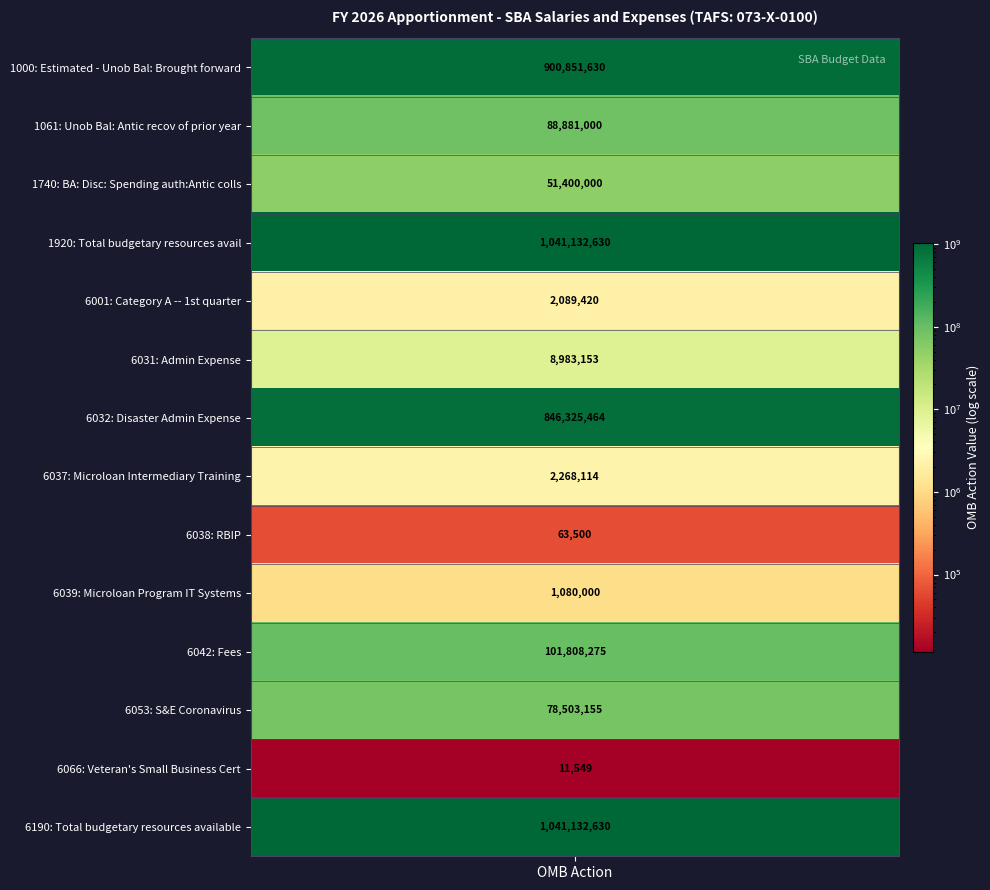

Reading right to left, list all the values displayed in this chart.

1041132630	11549	78503155	101808275	1080000	63500	2268114	846325464	8983153	2089420	1041132630	51400000	88881000	900851630